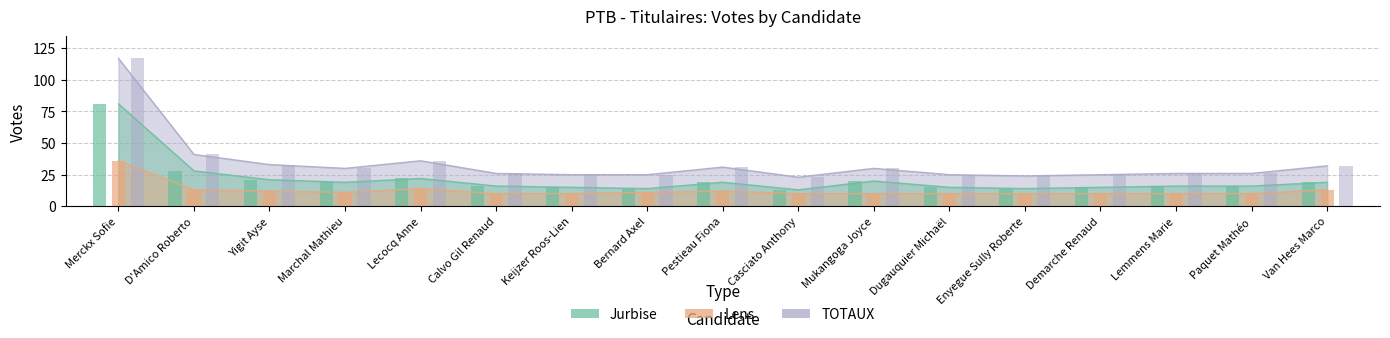

What is the value of the TOTAUX bar at the 11th from the left?

30